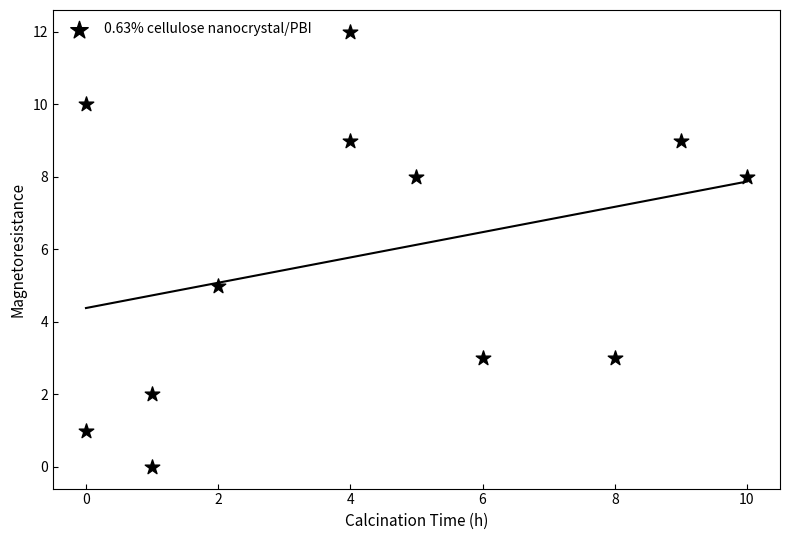

What Y value in the scatter plot is closest to 6?

5